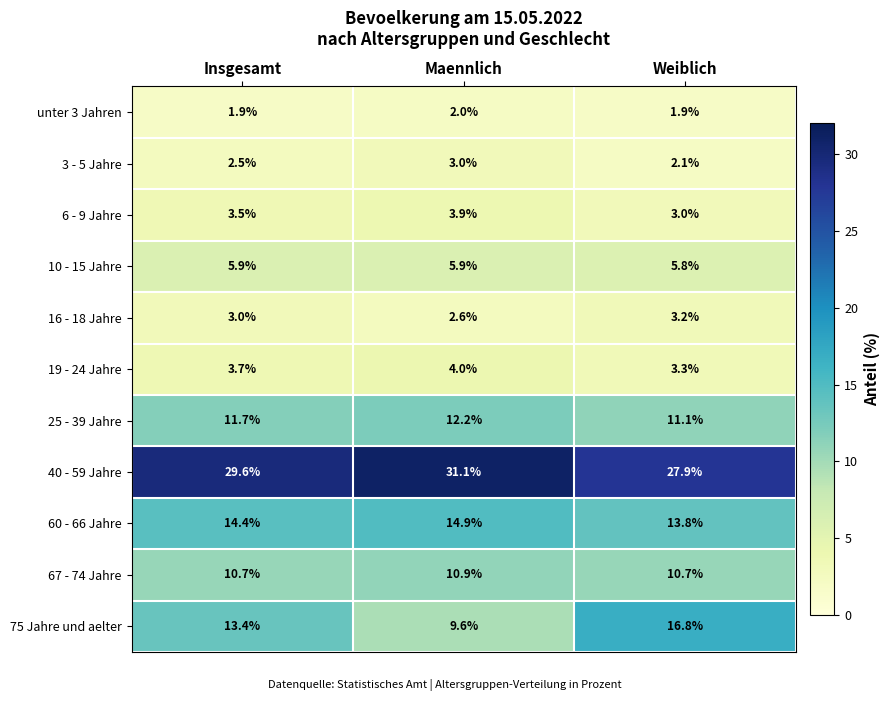

True or false: unter 3 Jahren has a value of 2.0 at Maennlich.

True